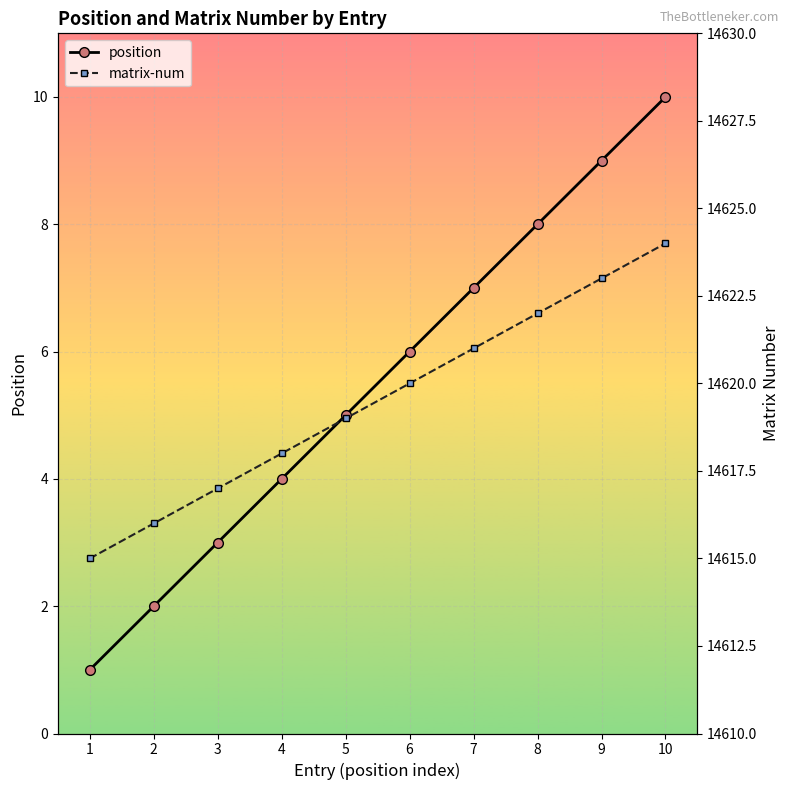

Which series changed the most between 3 and 9?

position